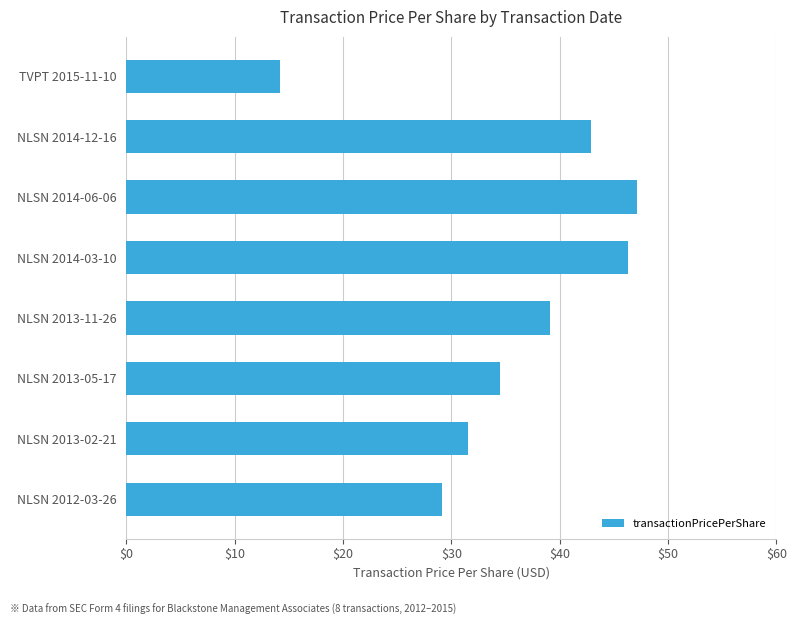

What is the ratio of the value at TVPT 2015-11-10 to the value at NLSN 2014-06-06?

0.3